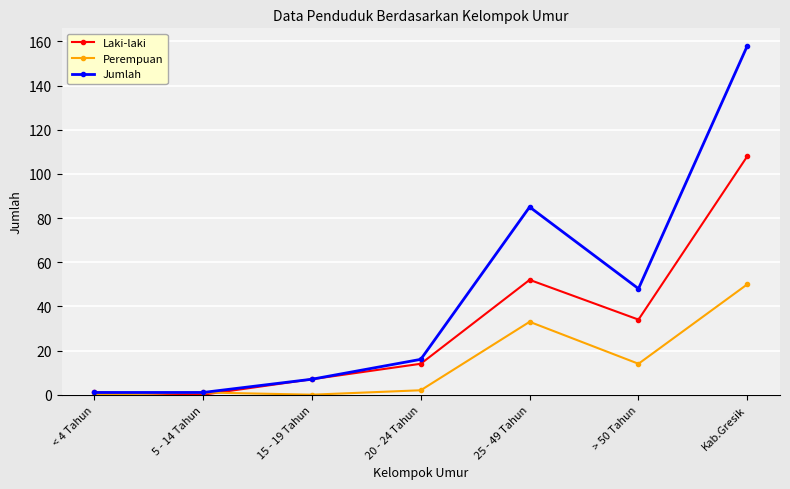

Reading left to right, list all the values displayed in this chart.

Laki-laki: < 4 Tahun=1	5 - 14 Tahun=0	15 - 19 Tahun=7	20 - 24 Tahun=14	25 - 49 Tahun=52	> 50 Tahun=34	Kab.Gresik=108
Perempuan: < 4 Tahun=0	5 - 14 Tahun=1	15 - 19 Tahun=0	20 - 24 Tahun=2	25 - 49 Tahun=33	> 50 Tahun=14	Kab.Gresik=50
Jumlah: < 4 Tahun=1	5 - 14 Tahun=1	15 - 19 Tahun=7	20 - 24 Tahun=16	25 - 49 Tahun=85	> 50 Tahun=48	Kab.Gresik=158